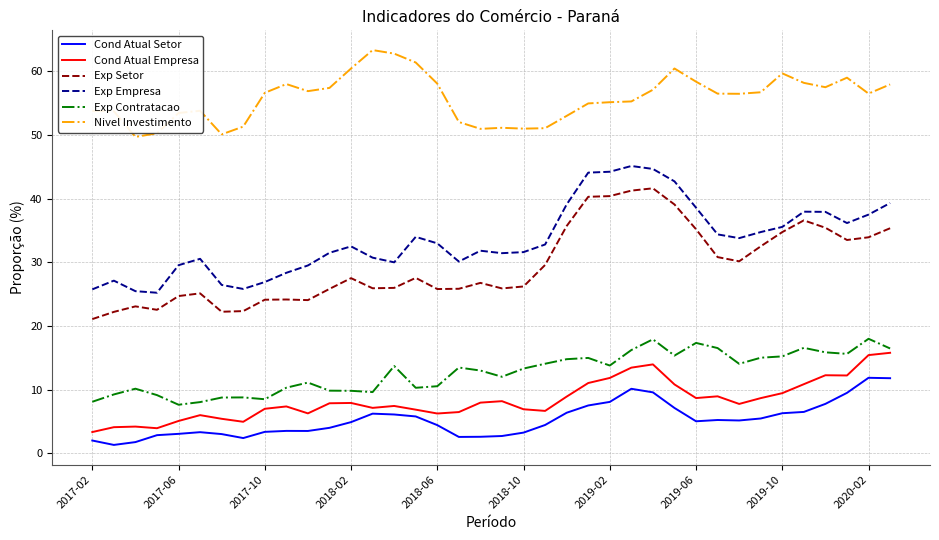

Which series has the largest total across all categories?

Nivel Investimento